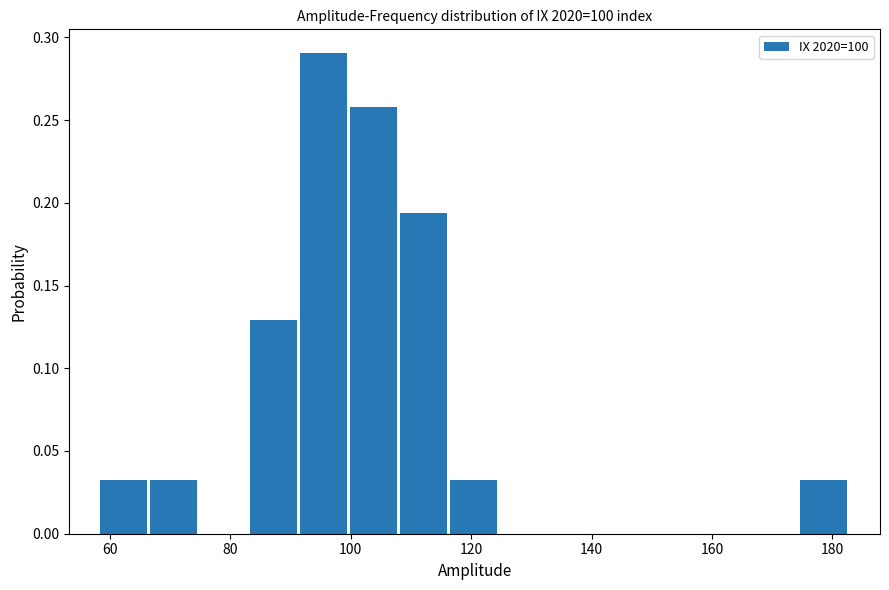

Reading left to right, list every bar in this chart as the range it spans on the x-axis followed by its height. Neither the bar edges nor the heights are printed on the chart, so give them approximately, as read against the axes.

58 to 66: 0.030
66 to 74: 0.030
74 to 84: 0
84 to 92: 0.130
92 to 100: 0.290
100 to 108: 0.260
108 to 116: 0.195
116 to 124: 0.030
124 to 134: 0
134 to 142: 0
142 to 150: 0
150 to 158: 0
158 to 166: 0
166 to 174: 0
174 to 182: 0.030